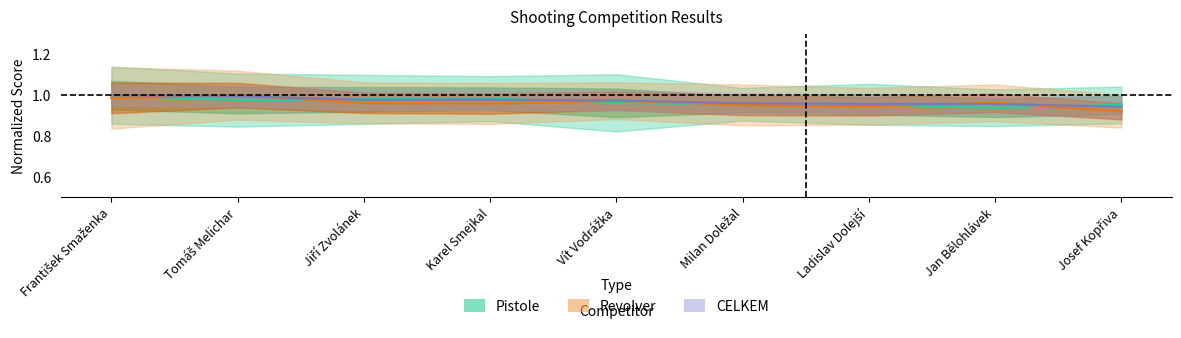

Rank the categories by CELKEM value from highest to lowest.

František Smaženka, Tomáš Melichar, Jiří Zvolánek, Karel Smejkal, Vít Vodrážka, Milan Doležal, Ladislav Dolejší, Jan Bělohlávek, Josef Kopřiva